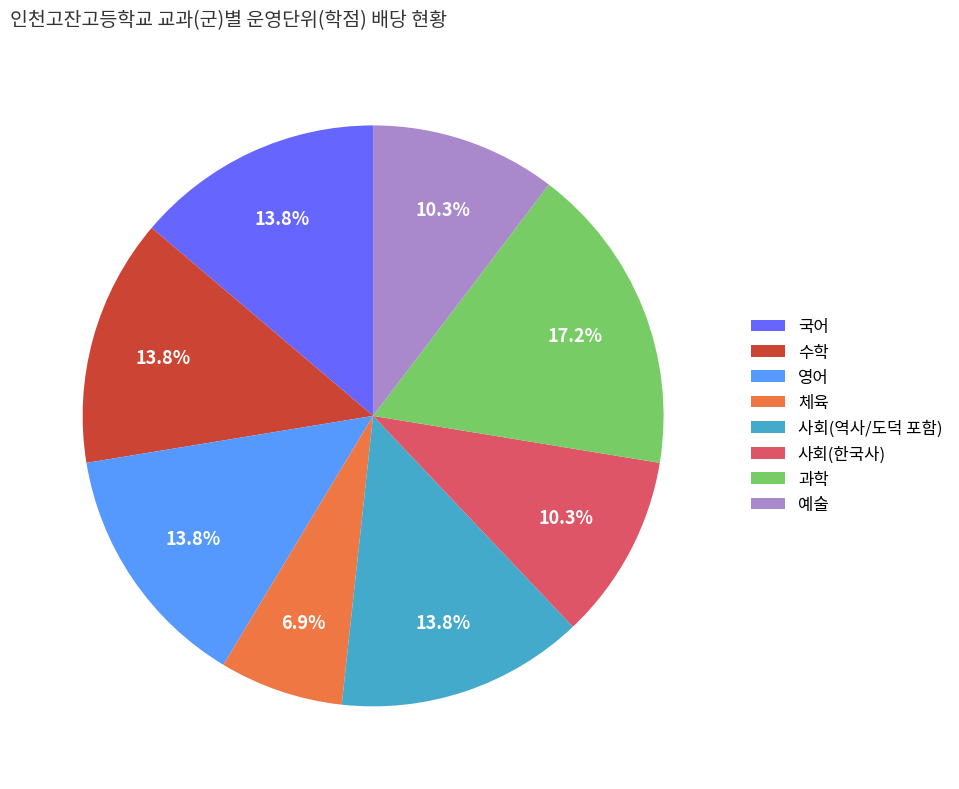

Does 수학 account for over 50% of the chart?

No